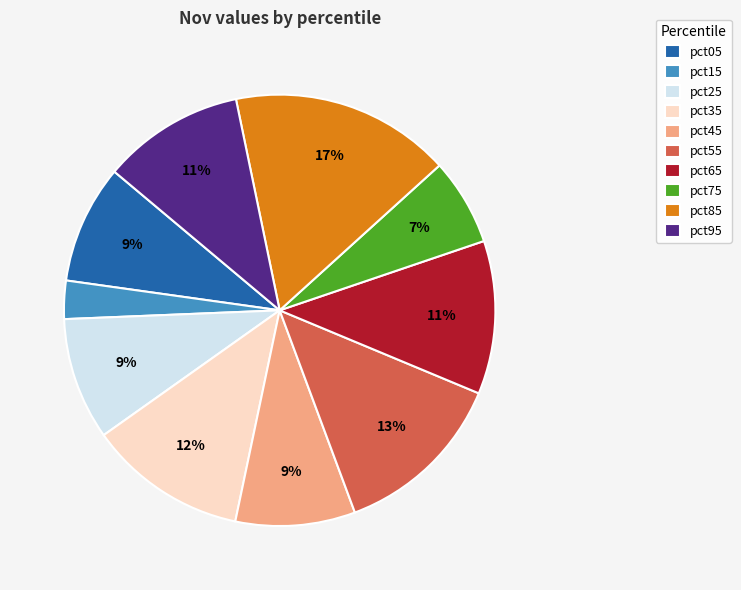

How many segments does this pie chart have?

10